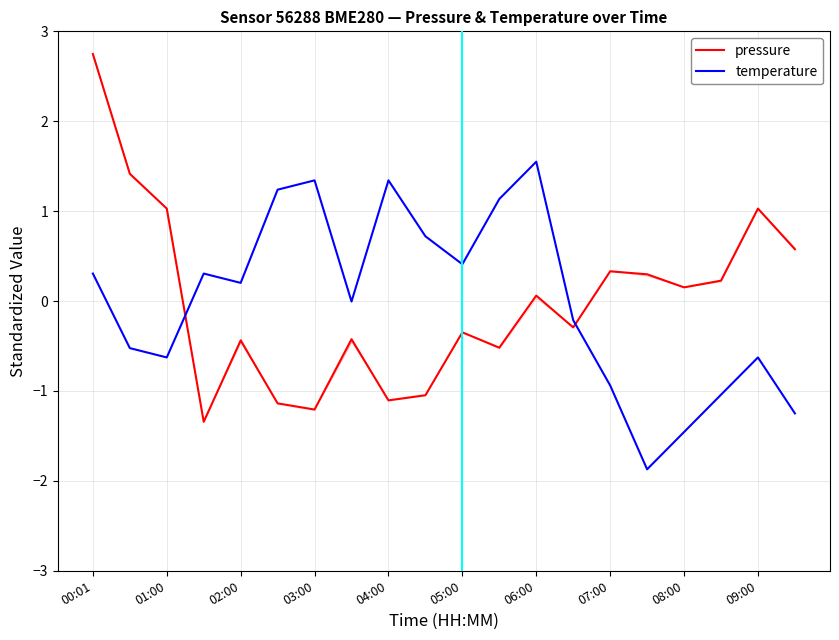

Rank the series by their average value, from highest to lowest.

pressure, temperature